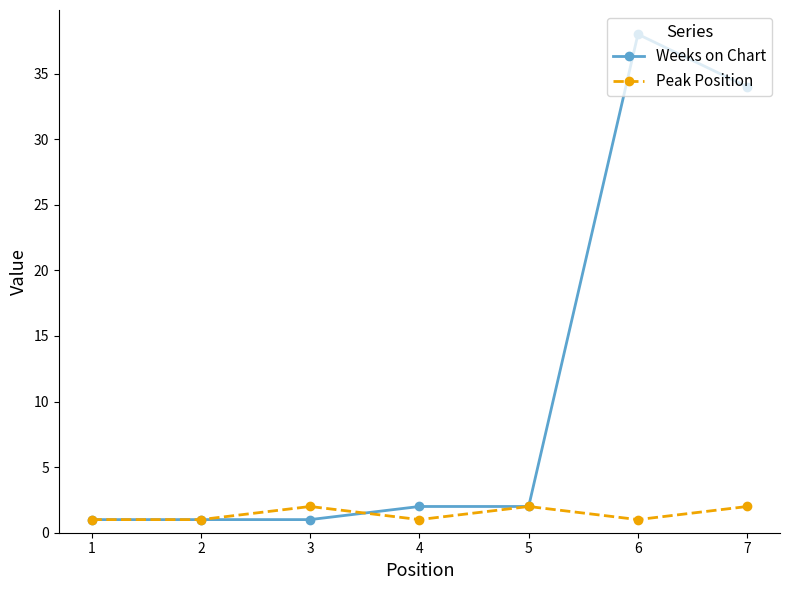

True or false: Weeks on Chart and Peak Position intersect in this chart.

True